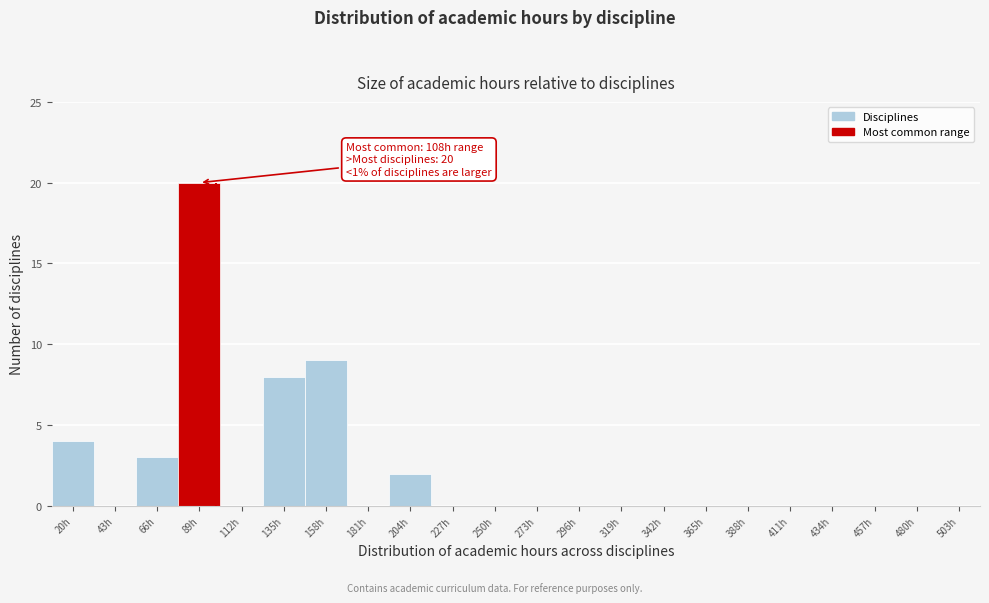

Reading left to right, list all the values displayed in this chart.

20h=4	43h=0	66h=3	89h=20	112h=0	135h=8	158h=9	181h=0	204h=2	227h=0	250h=0	273h=0	296h=0	319h=0	342h=0	365h=0	388h=0	411h=0	434h=0	457h=0	480h=0	503h=0